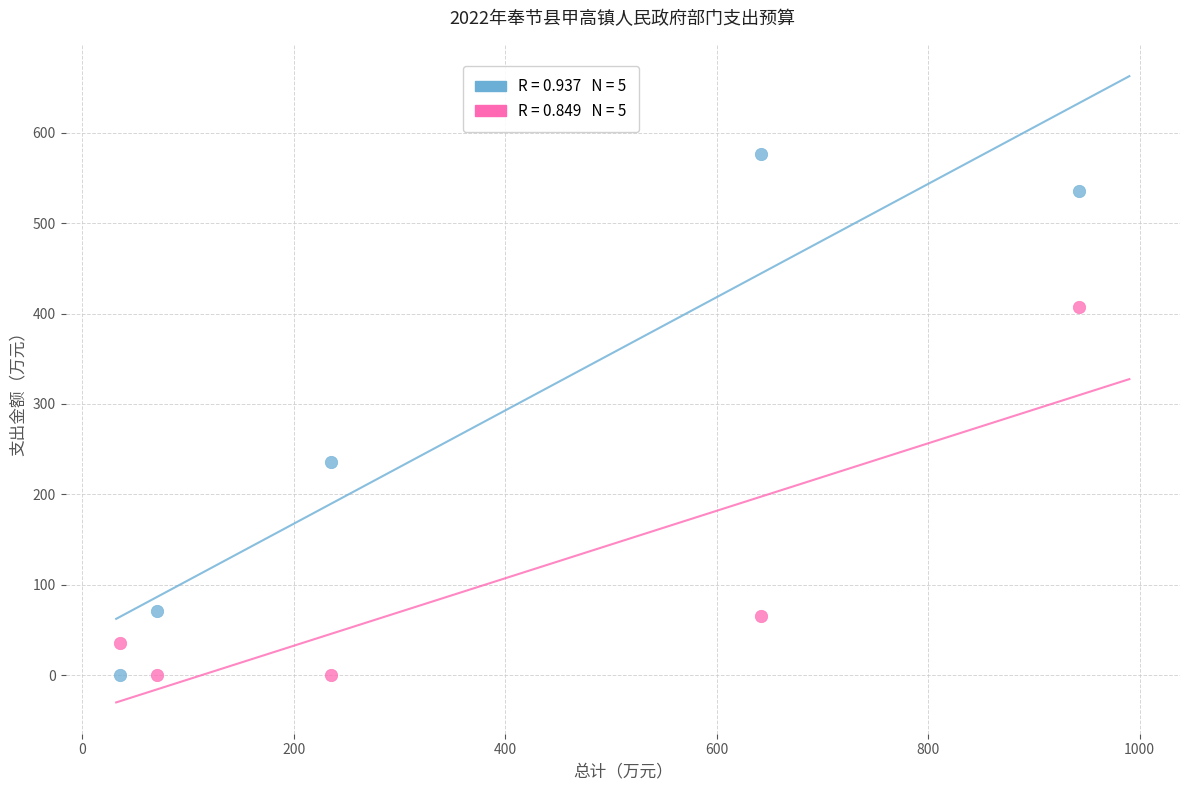

Across all data points, what is the average X value?

385.3